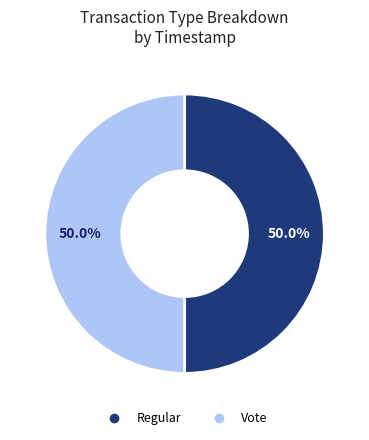

What is the ratio of the value at Vote to the value at Regular?

1.0